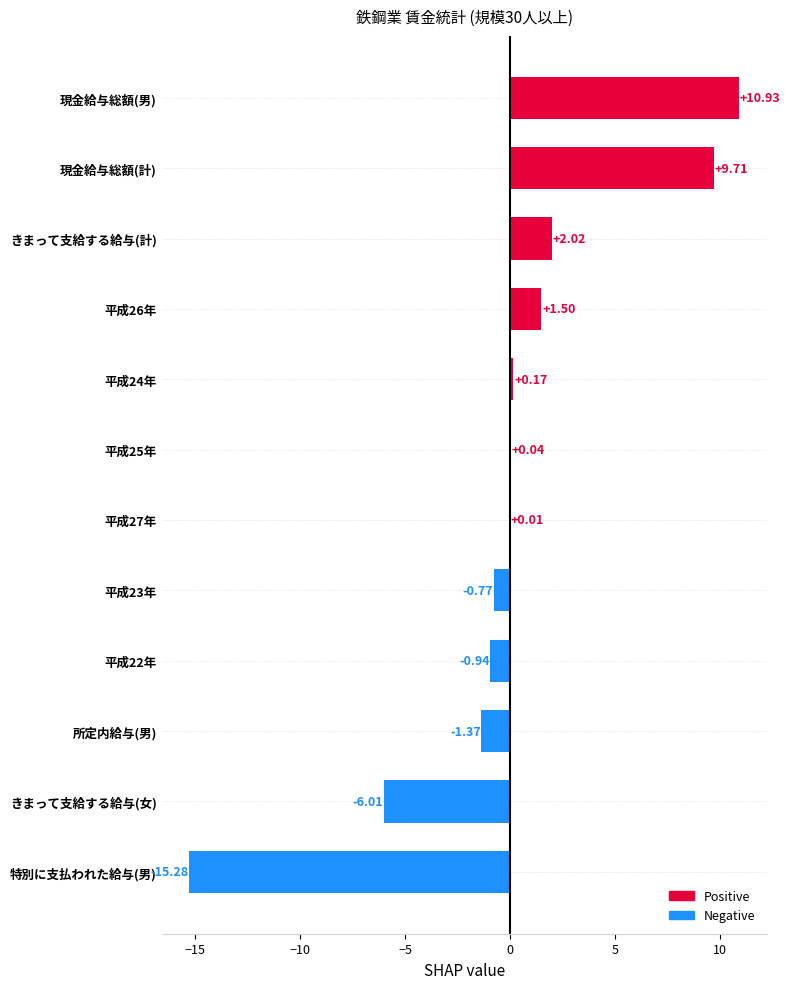

How many data points does each series have?

12